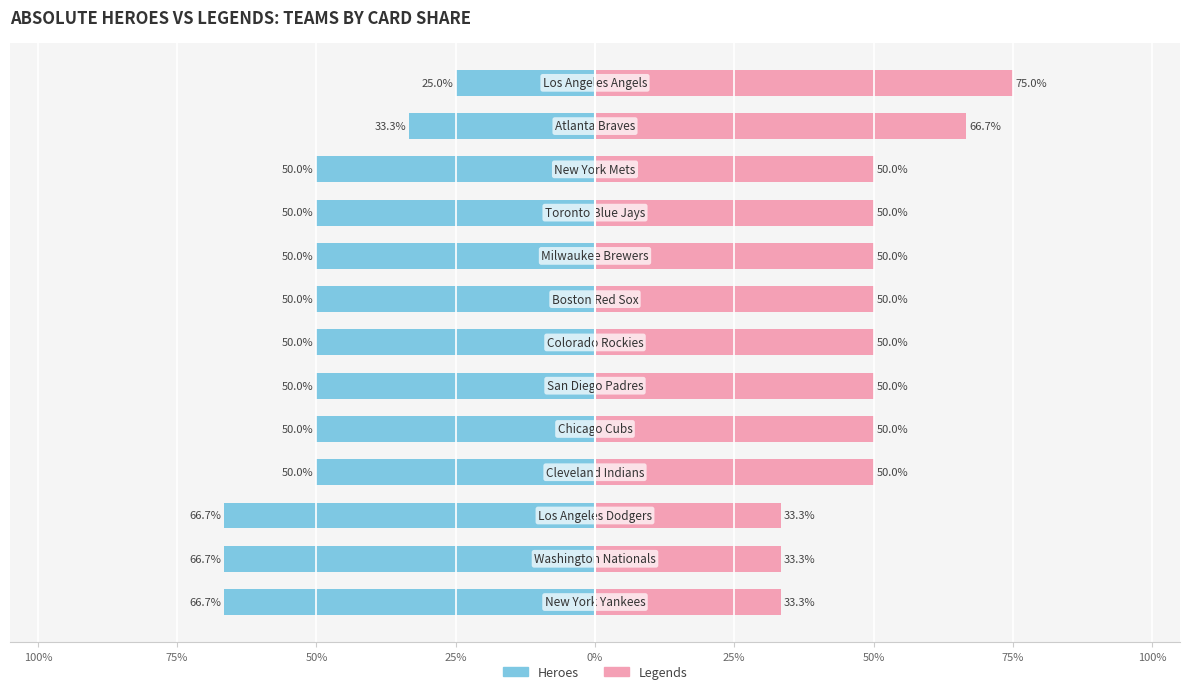

What is the sum of all Heroes values?

-658.3